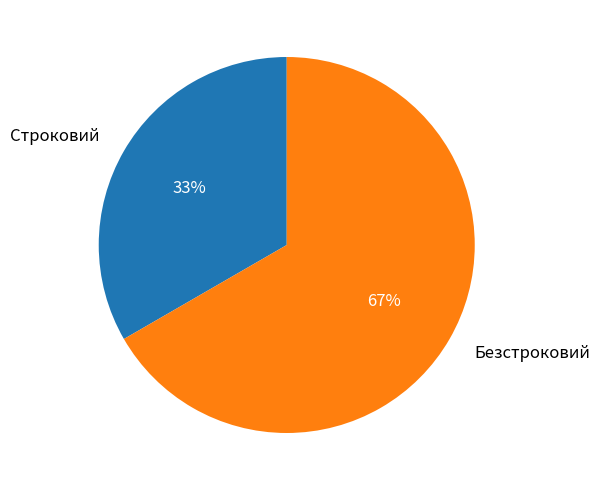

The Строковий slice represents 45% of the pie. True or false?

False